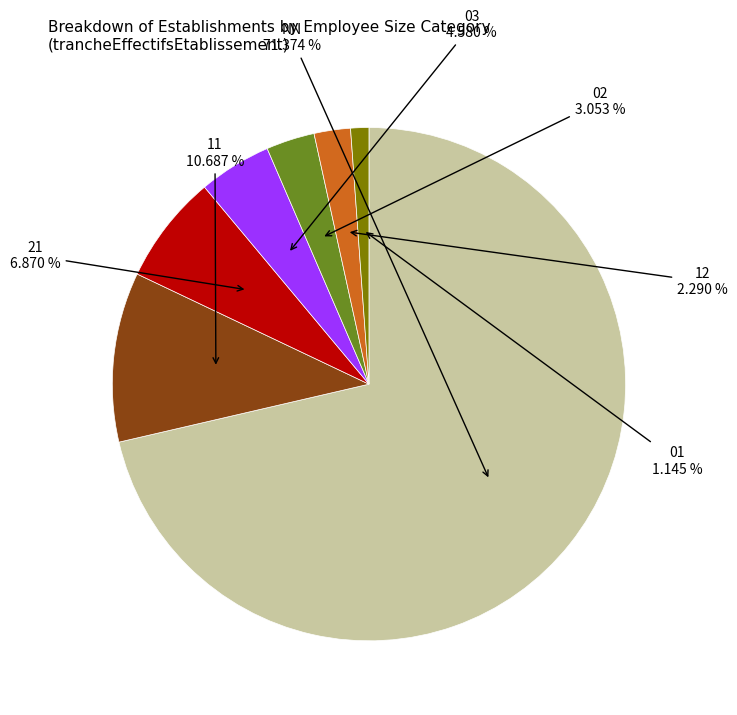

Is there any slice that represents more than half of the pie?

Yes